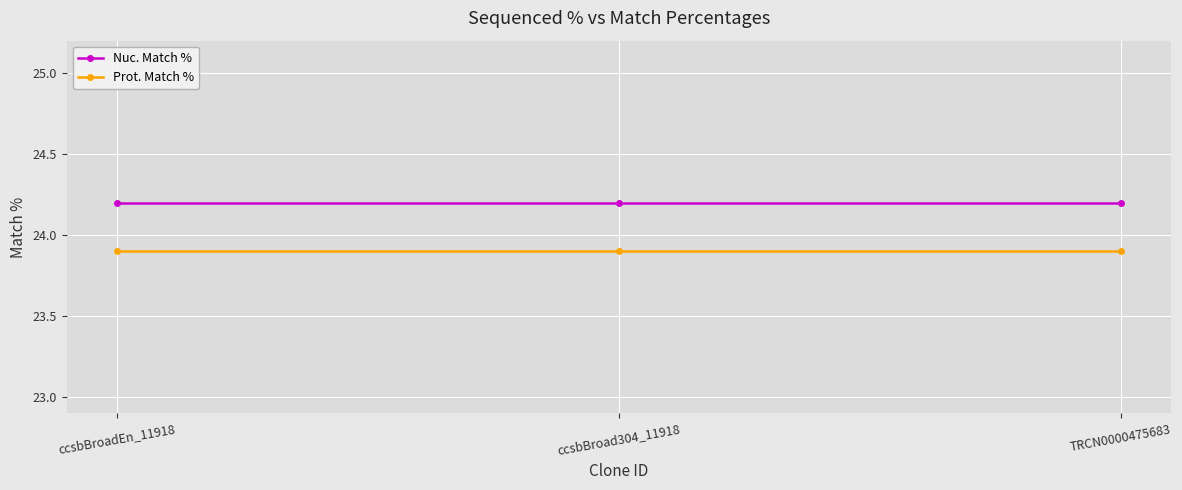

Rank the series by their average value, from highest to lowest.

Nuc. Match %, Prot. Match %